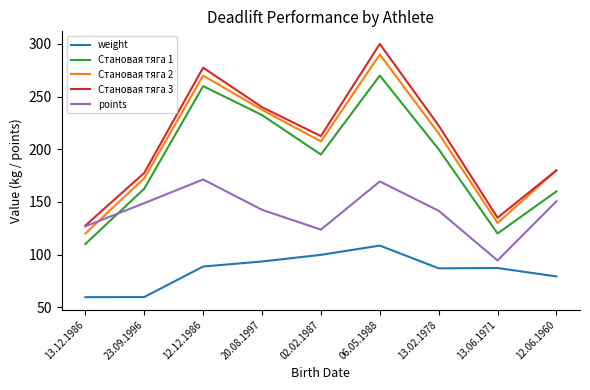

What are all the series names shown in the legend?

weight, Становая тяга 1, Становая тяга 2, Становая тяга 3, points